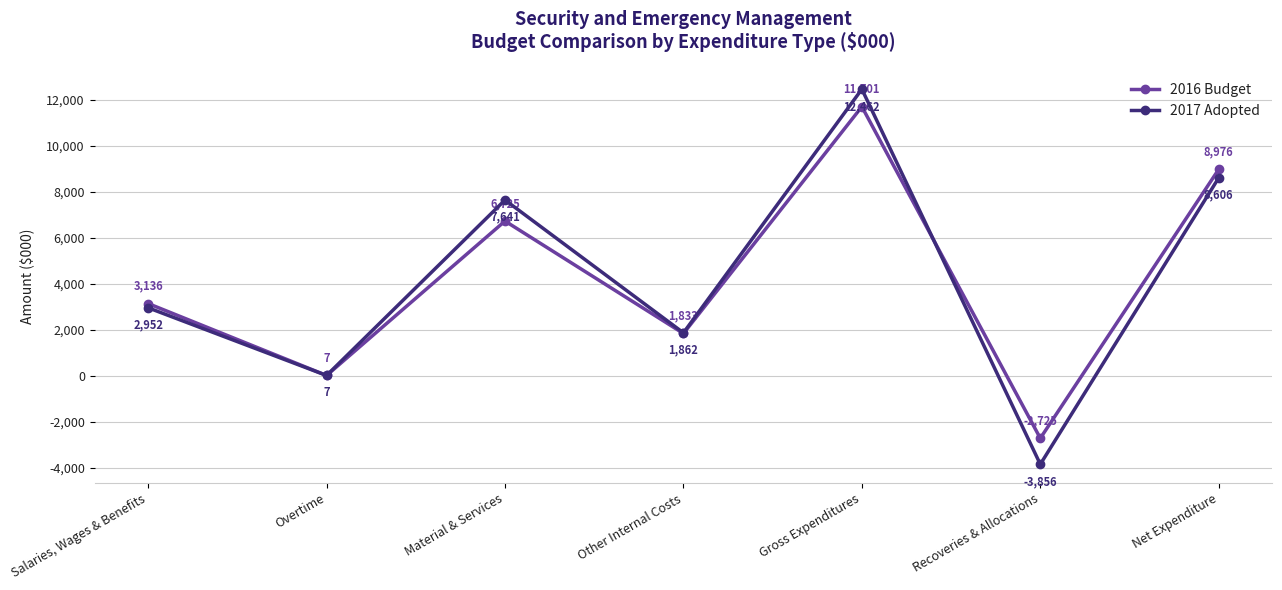

Does the chart display data point markers on the line(s)?

Yes